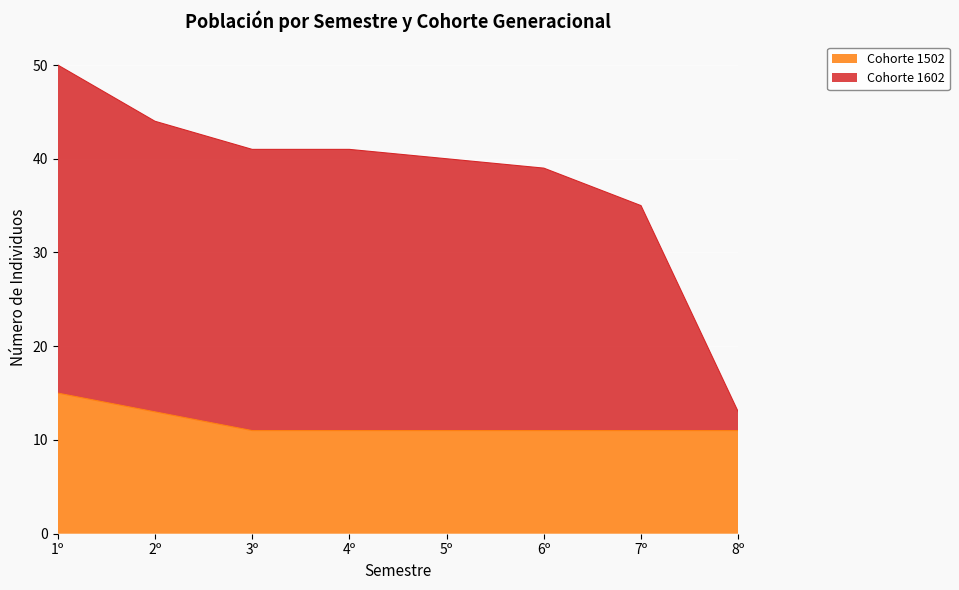

How many lines are shown in the chart?

2